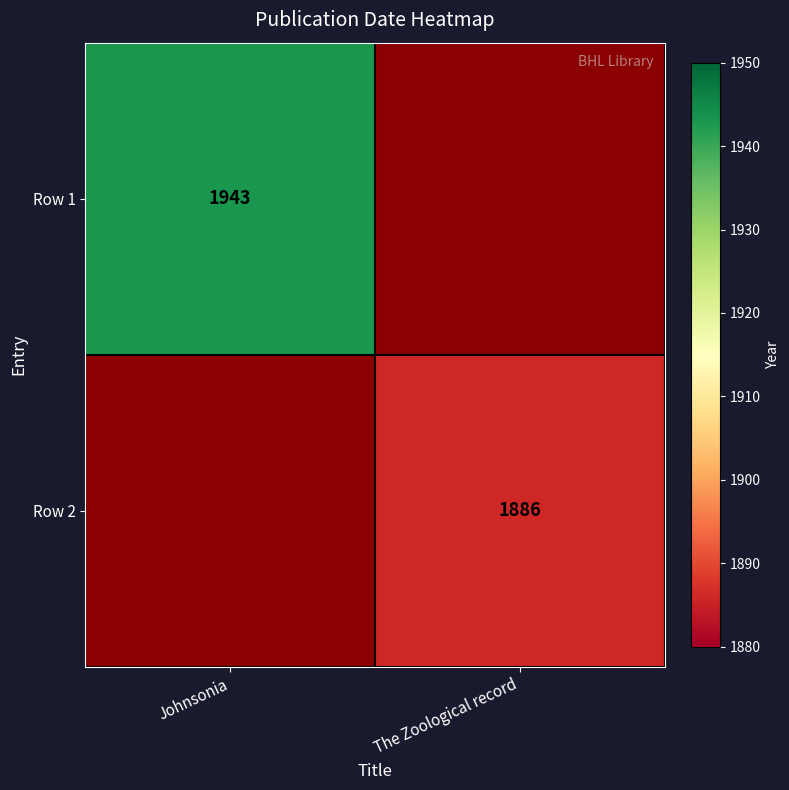

The value of Row 2 at The Zoological record is 1100.0. True or false?

False